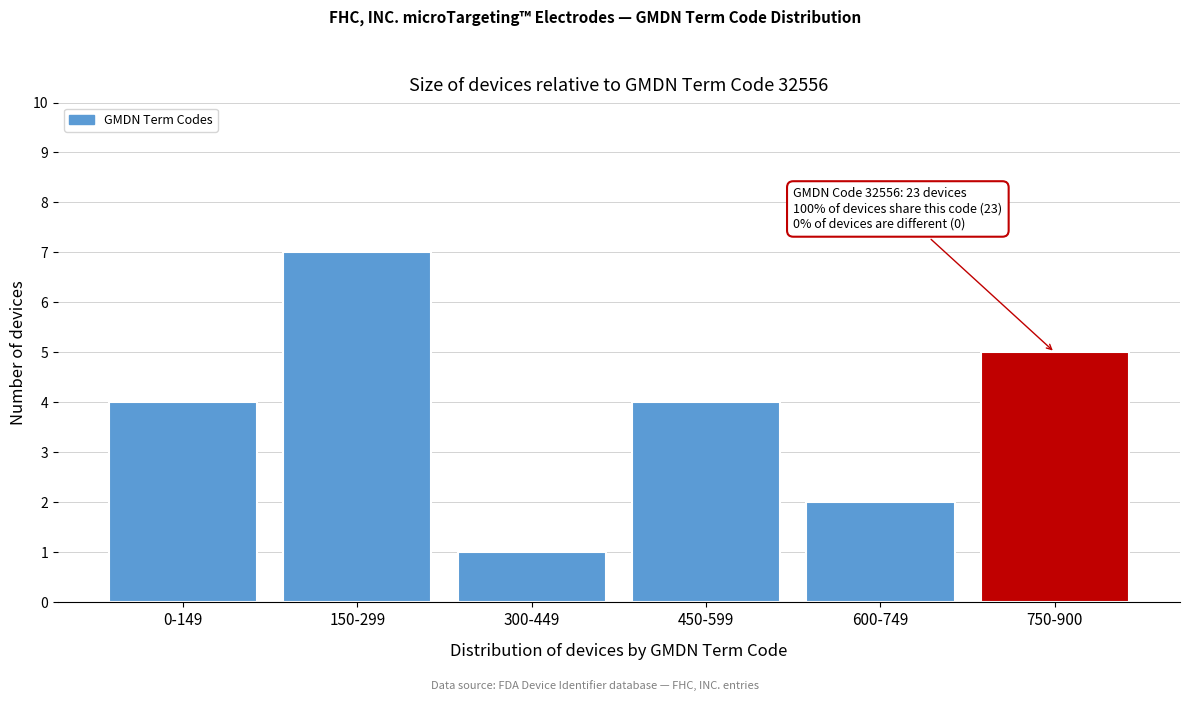

Reading left to right, list all the values displayed in this chart.

0-149=4	150-299=7	300-449=1	450-599=4	600-749=2	750-900=5